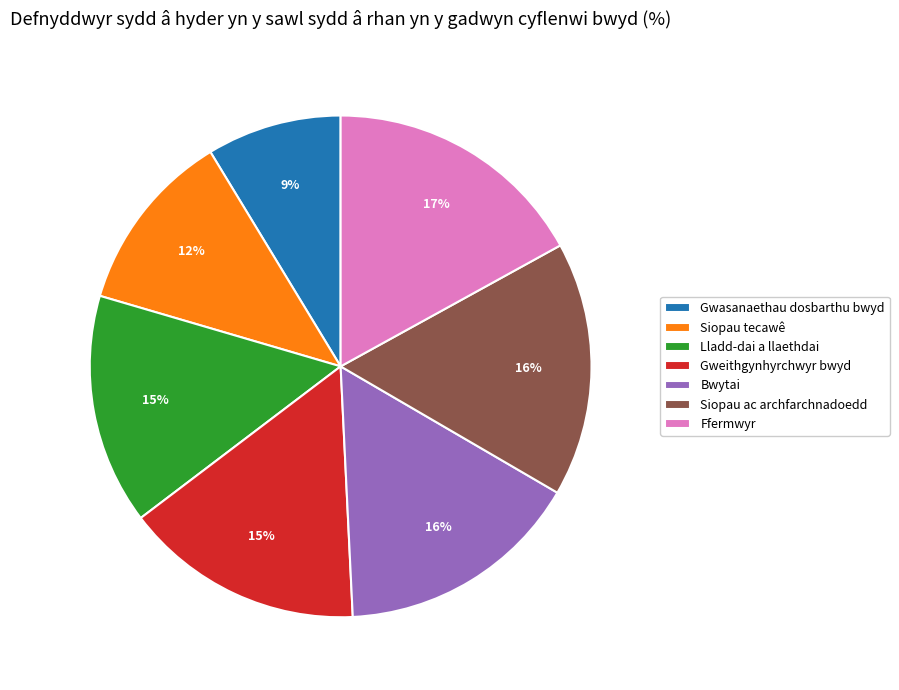

How many segments does this pie chart have?

7